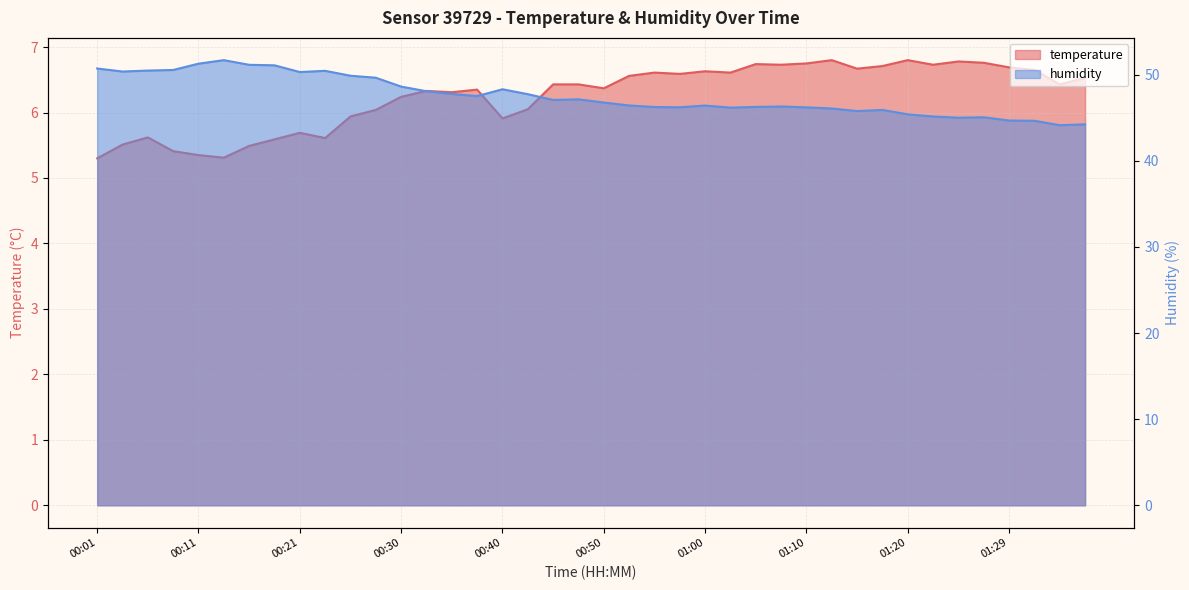

What is the difference between the maximum and minimum values in the temperature series?

1.5